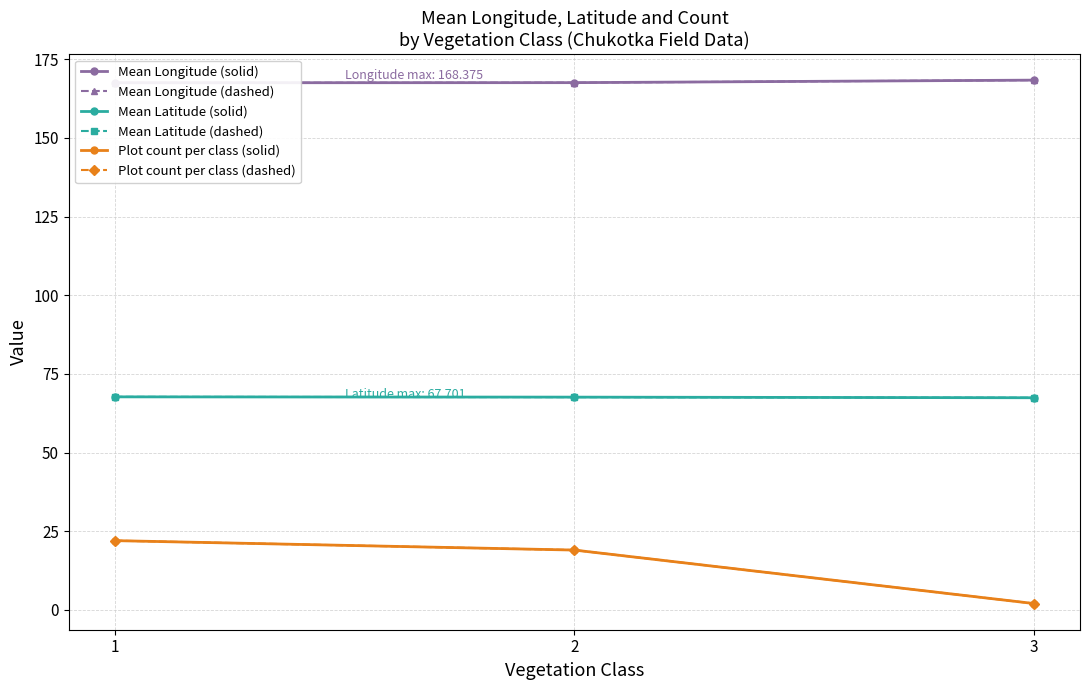

Which label corresponds to the largest value in the chart?

3